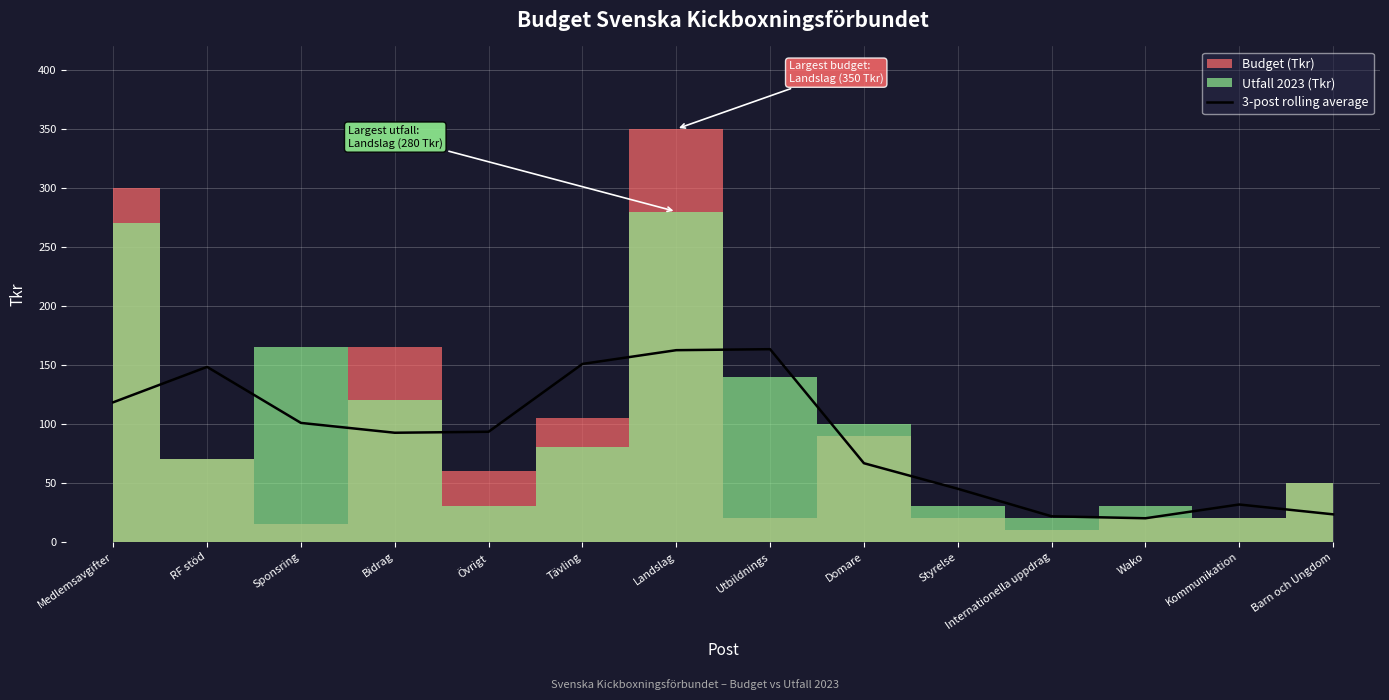

True or false: the data shows 150.8 at Tävling.

True